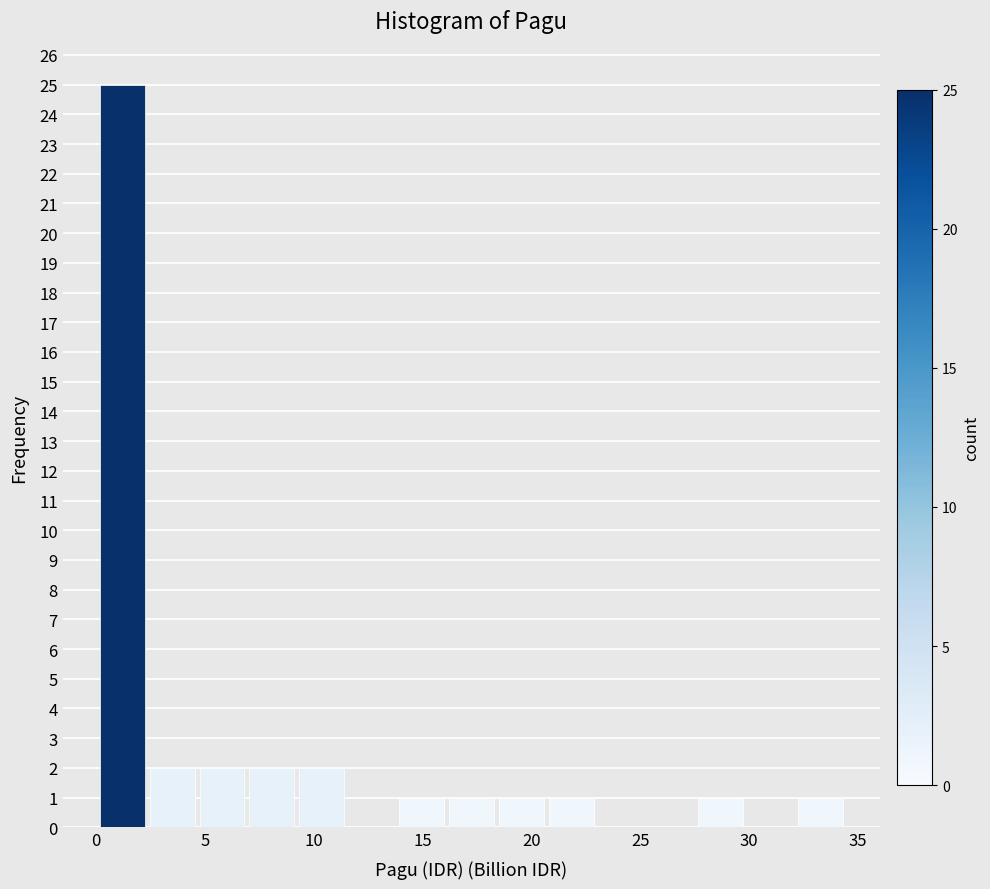

Which range on the x-axis has the tallest bar?

0.0 to 2.5